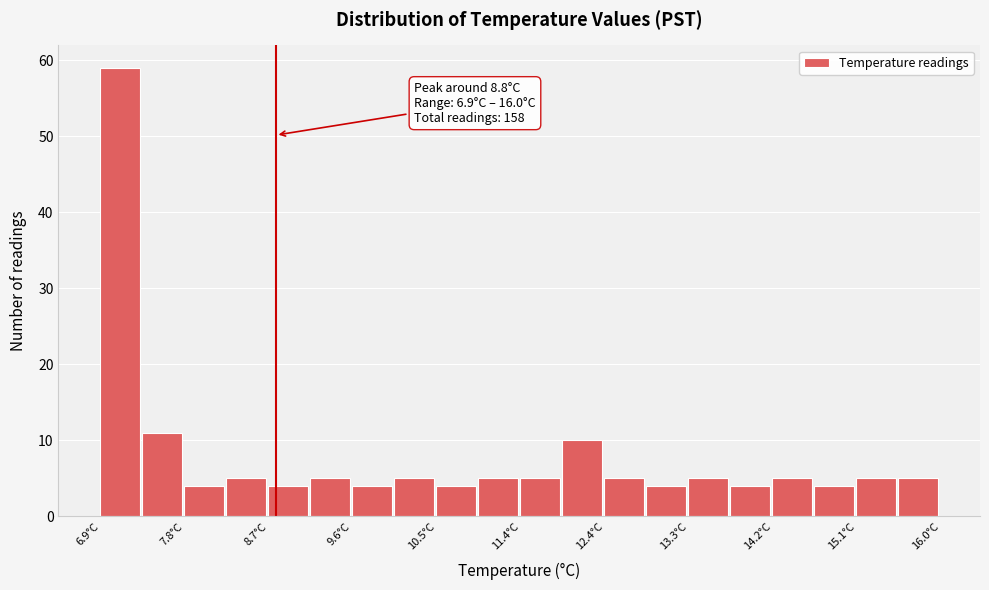

Which range on the x-axis has the tallest bar?

6.9 to 7.4